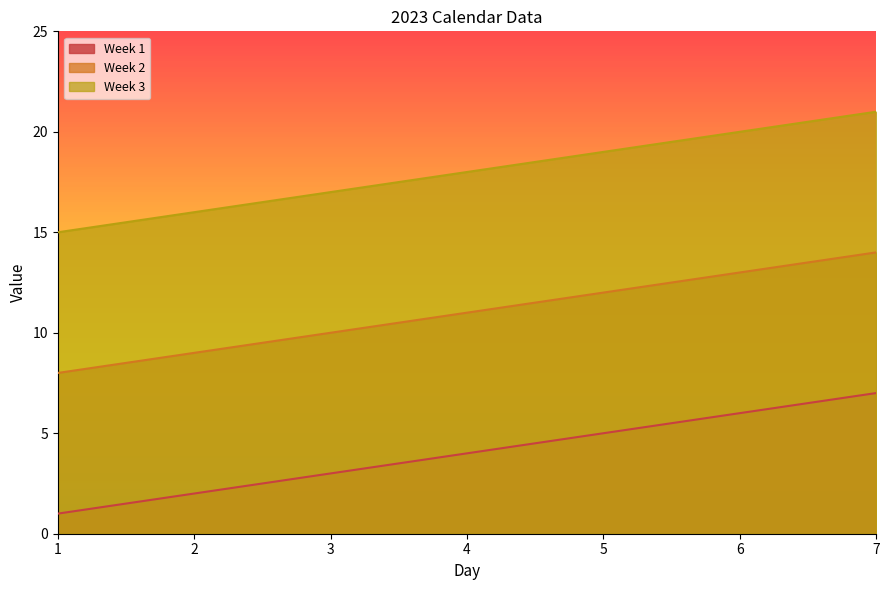

How many data points in Week 3 are above 18?

3